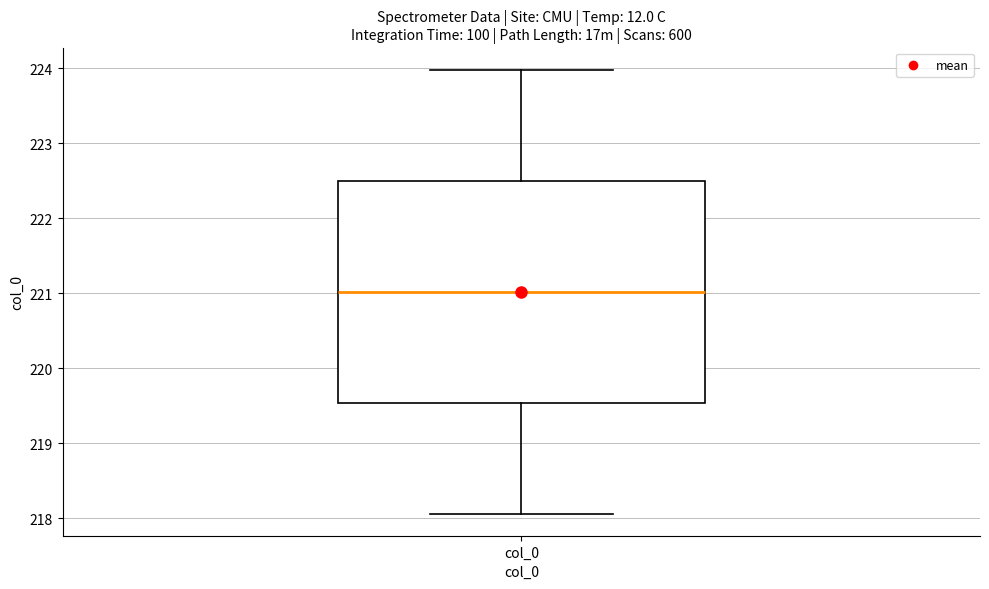

Read this box plot against the y-axis: the position of the median line, the range covered by the box, and the ends of both whiskers. The values are not printed on the chart, so give them approximately, as read against the axis.

median 221.0, box 219.5 to 222.5, whiskers 218.1 to 224.0